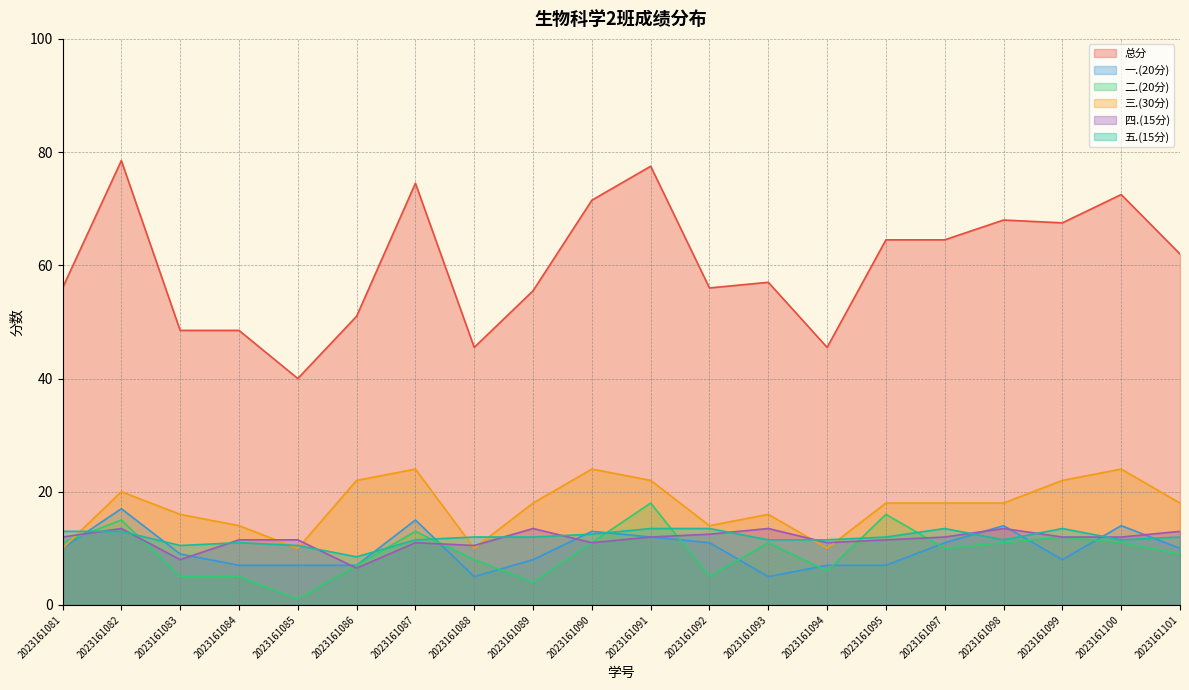

What is the difference between the second highest and minimum values in the 三.(30分) series?

14.0